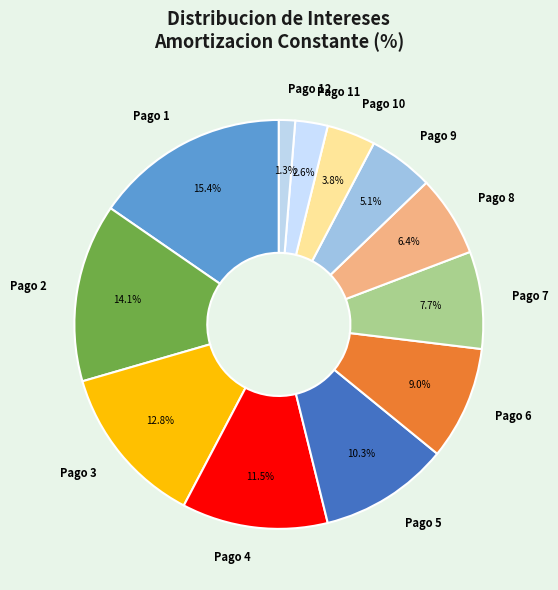

Is it true that Pago 7 is 22% of the pie?

False